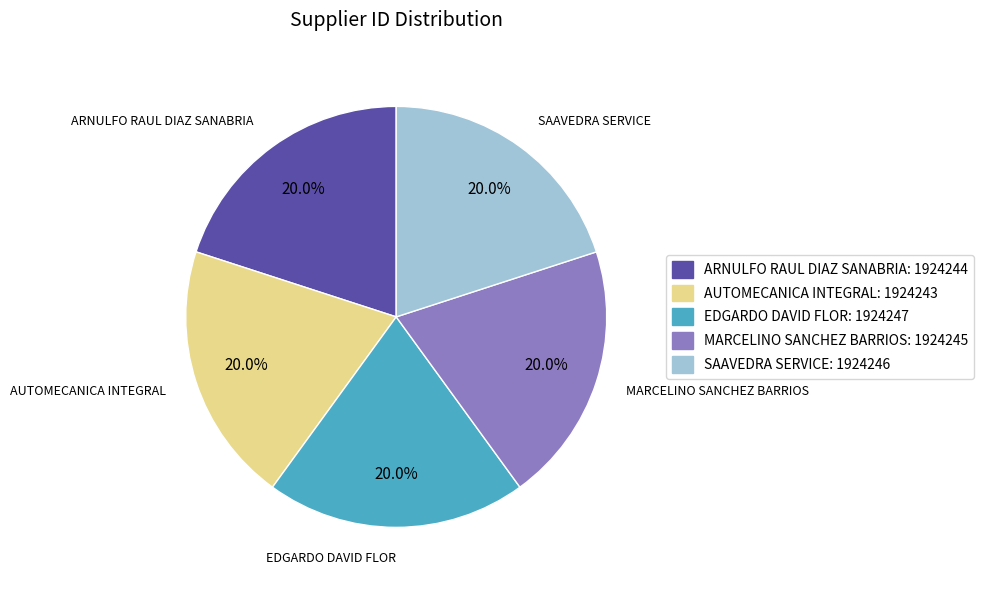

Does AUTOMECANICA INTEGRAL represent more than half of the total?

No